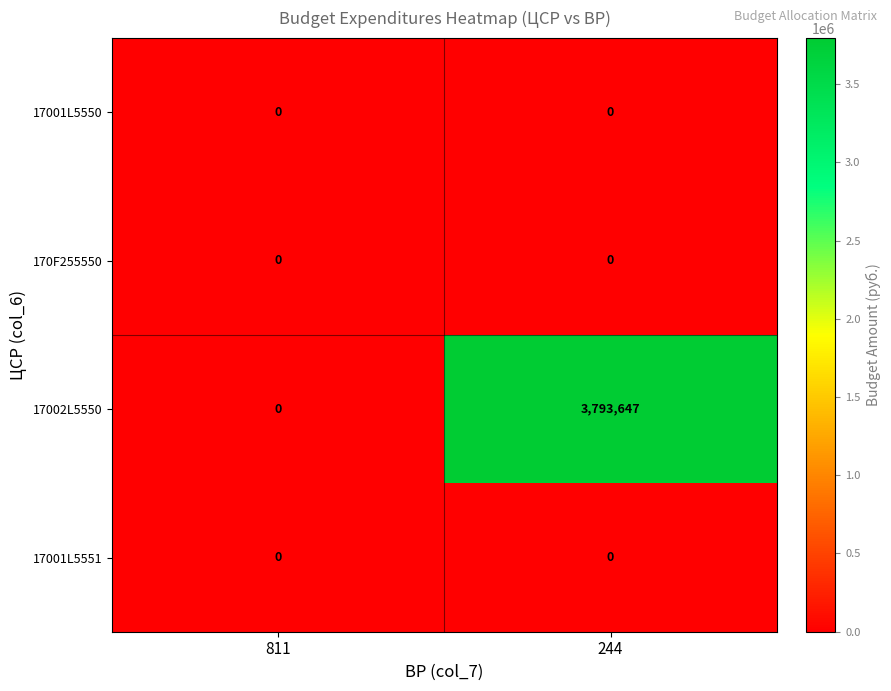

Which category has the lowest value in the 17002L5550 series?

811